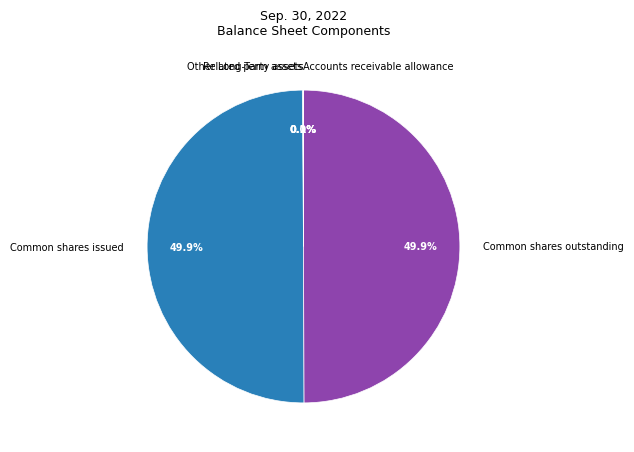

What percentage is NOT represented by Common shares outstanding?

50.1%